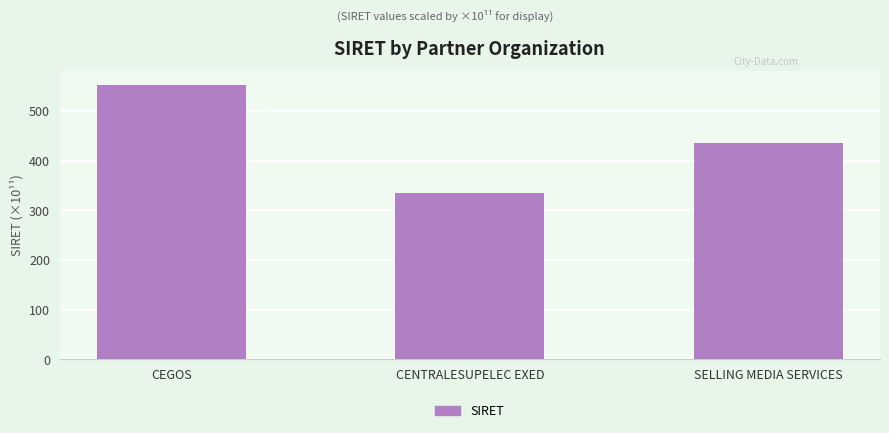

What is the maximum value shown in the chart?

552.0